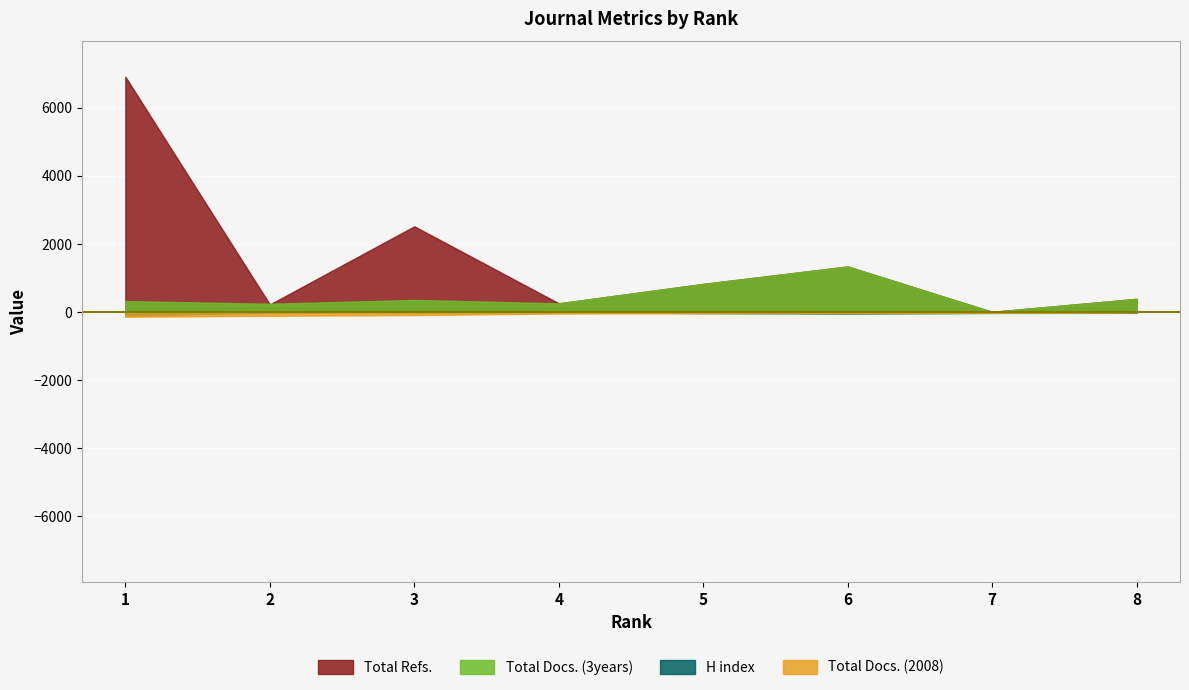

Rank the series by their maximum value, from highest to lowest.

Total Refs., Total Docs. (3years), Total Docs. (2008), H index